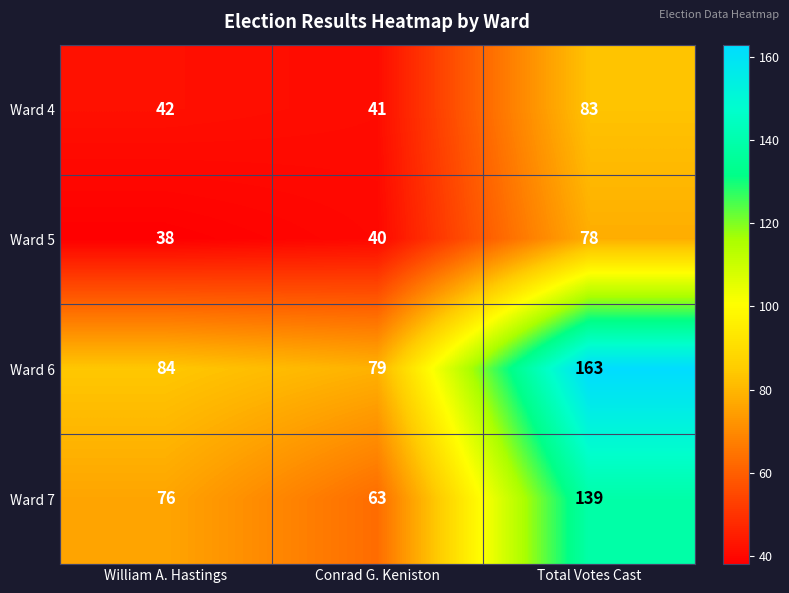

List the series in order of their peak value, lowest first.

Ward 5, Ward 4, Ward 7, Ward 6